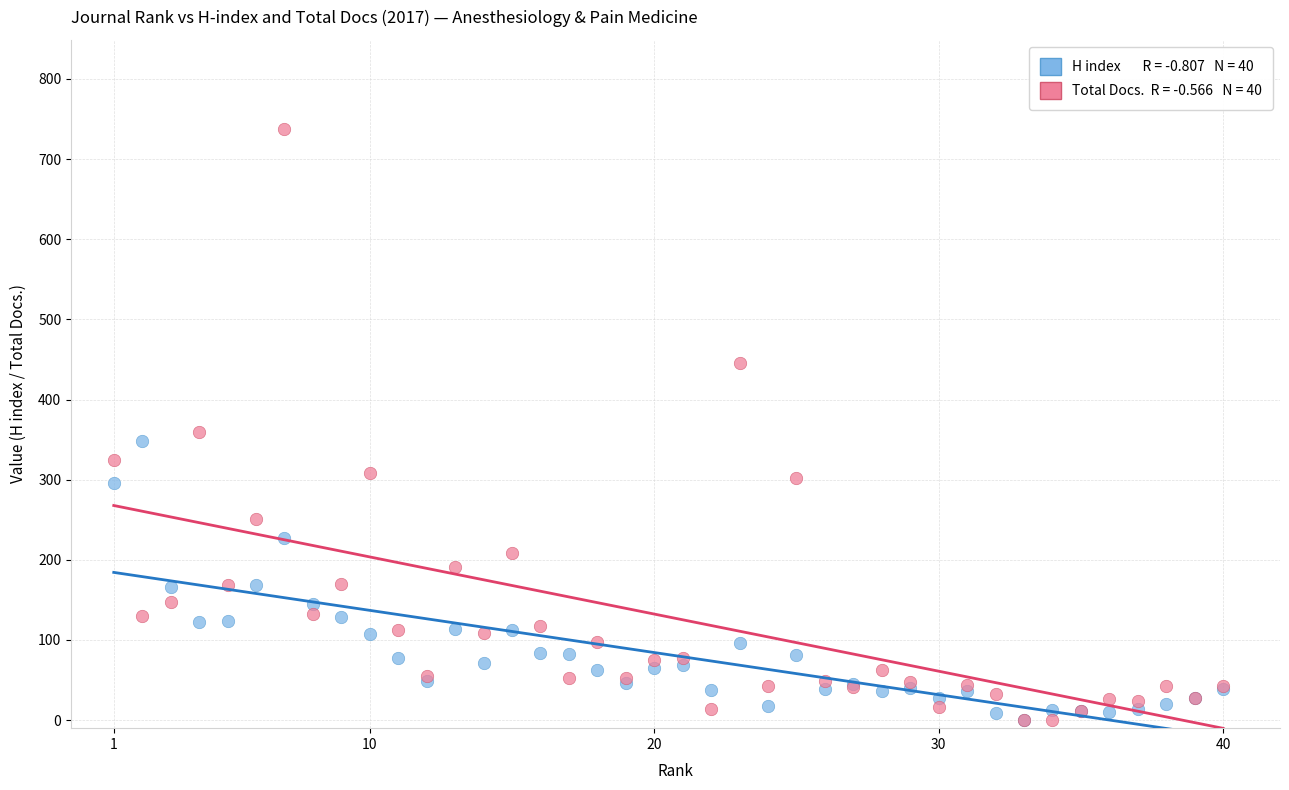

Across all series, what Y value is closest to 369?

359